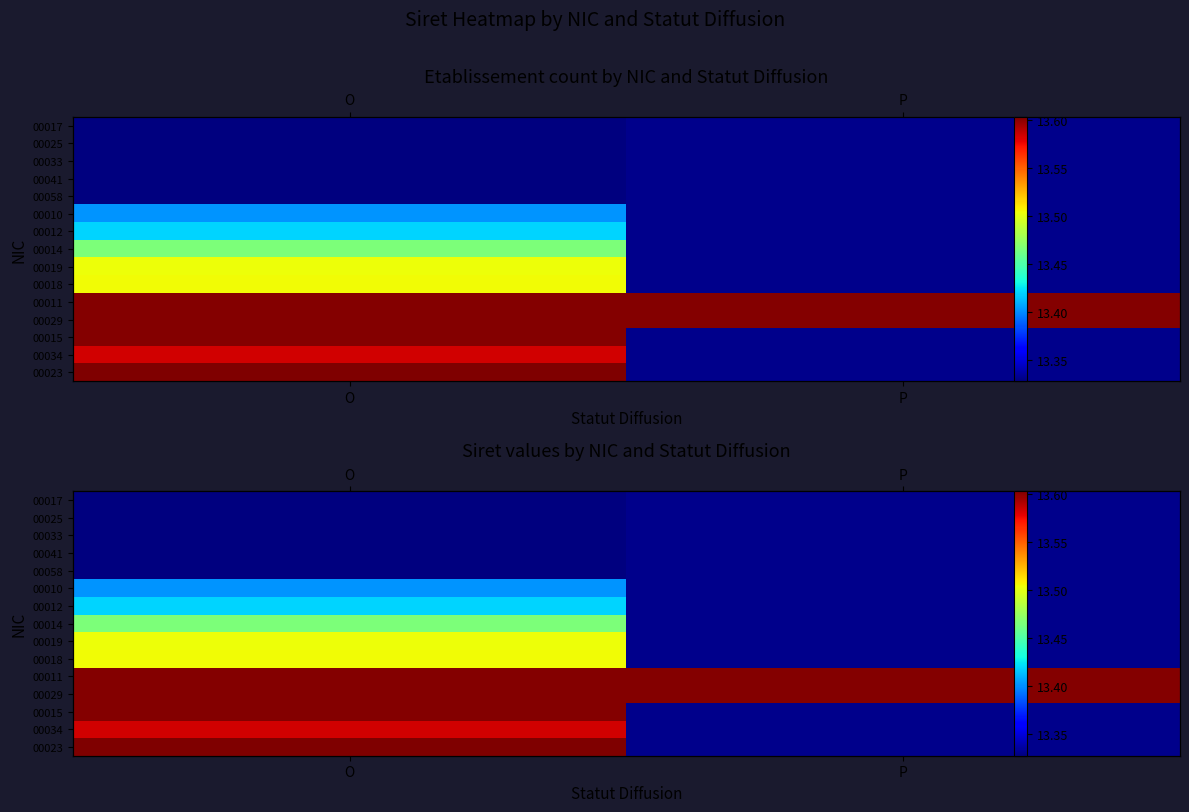

Rank the series at O from lowest to highest value.

00017, 00025, 00033, 00041, 00058, 00010, 00012, 00014, 00019, 00018, 00034, 00015, 00029, 00011, 00023